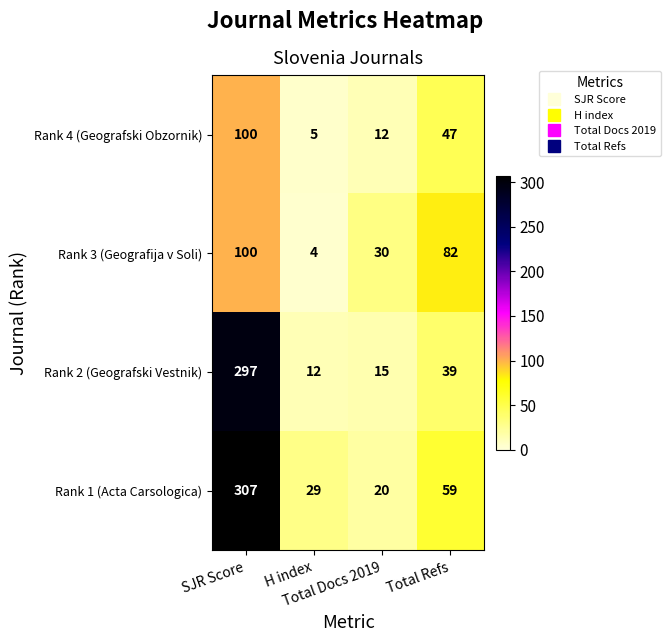

What is the average value of the Rank 3 (Geografija v Soli) series?

54